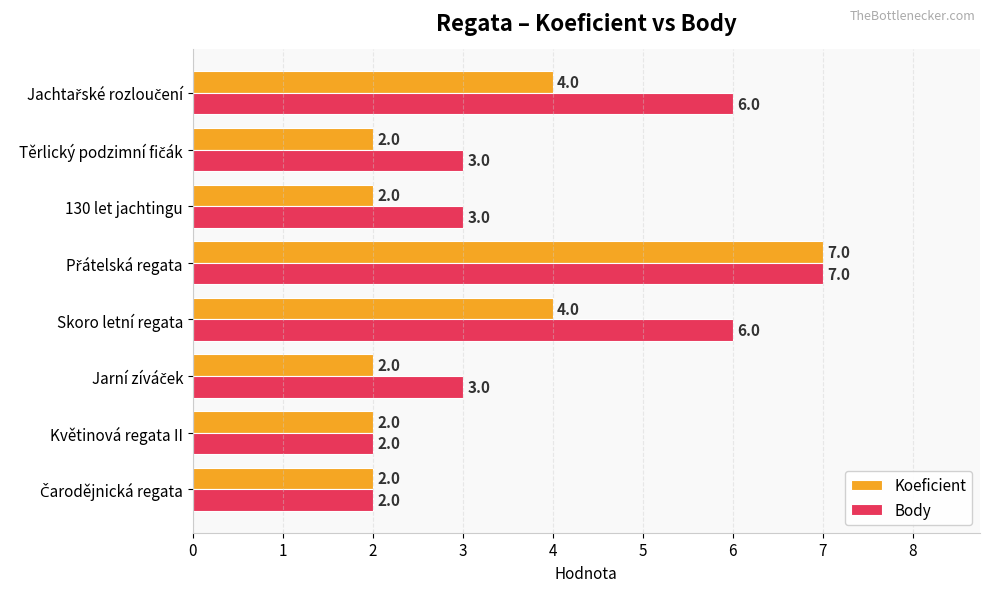

How many Koeficient values are between 2 and 4?

7